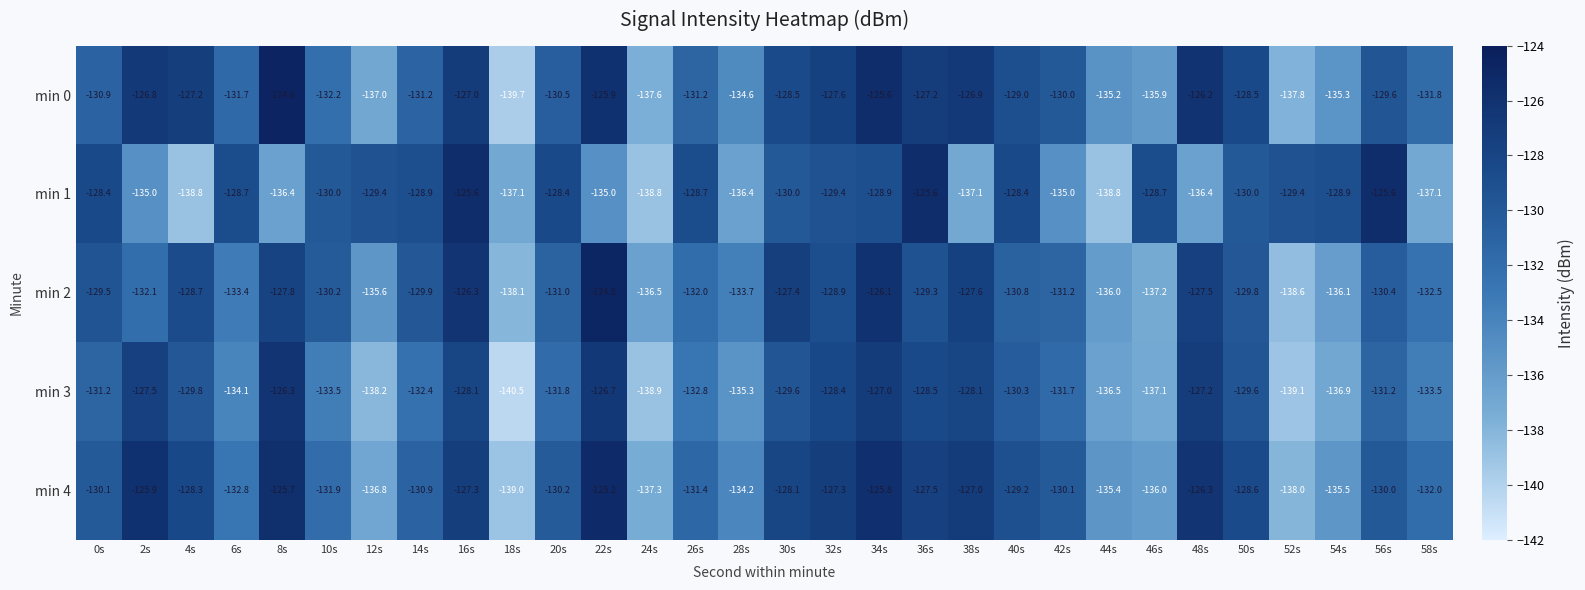

How many data points does each series have?

30